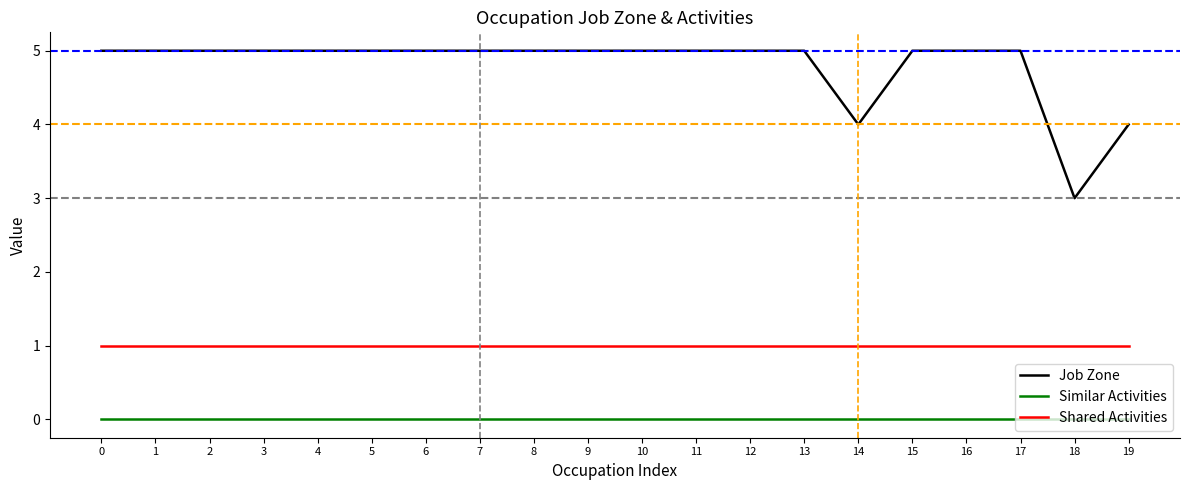

Is the value of Similar Activities at 13 greater than the value of Job Zone at 14?

No